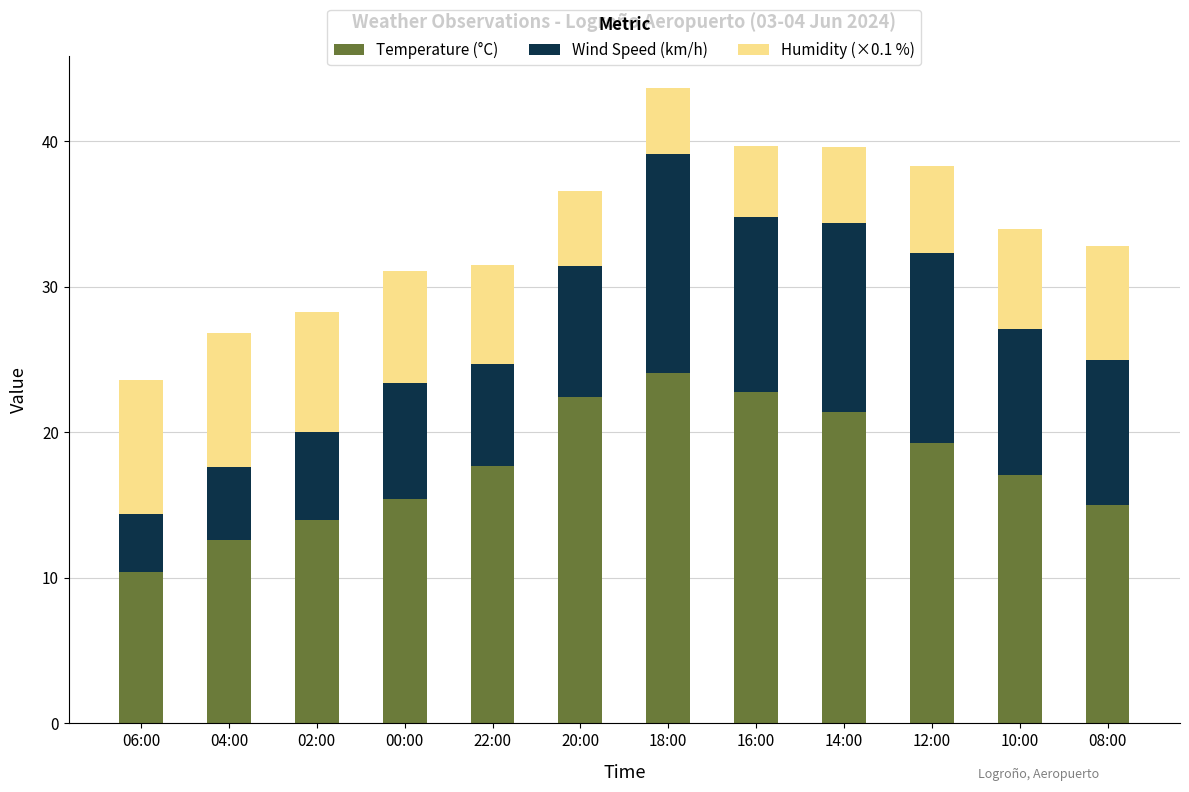

At which label does Temperature (°C) first exceed 17?

22:00